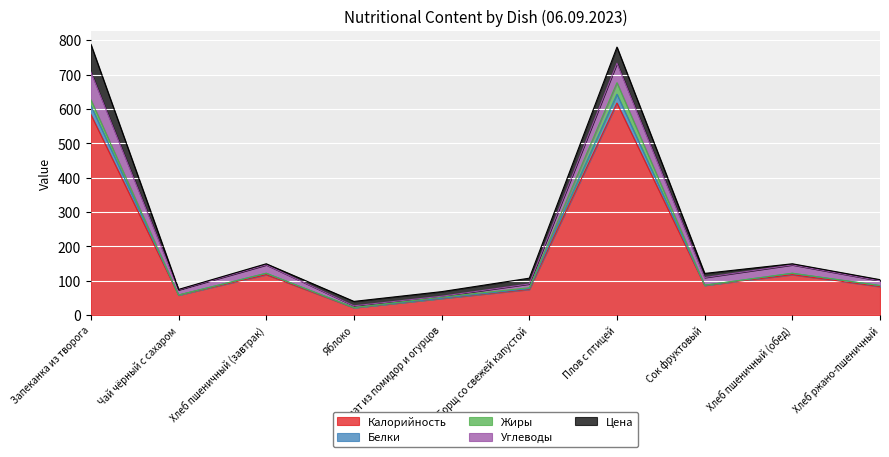

What is the difference between the second highest and second lowest values in the Белки series?

25.4